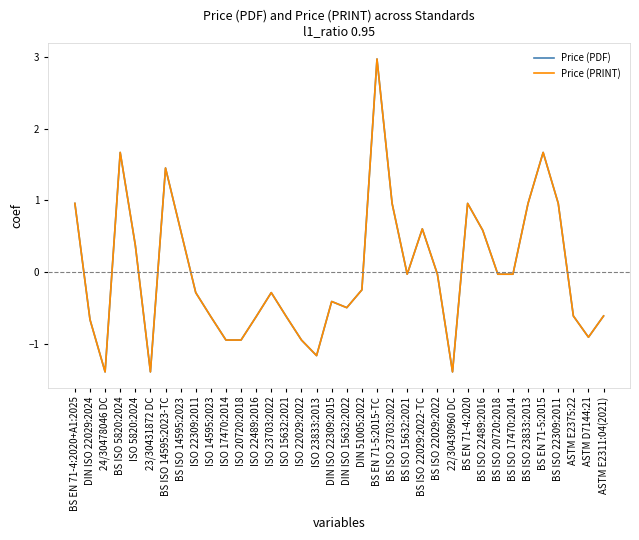

Does the chart have visible grid lines?

No